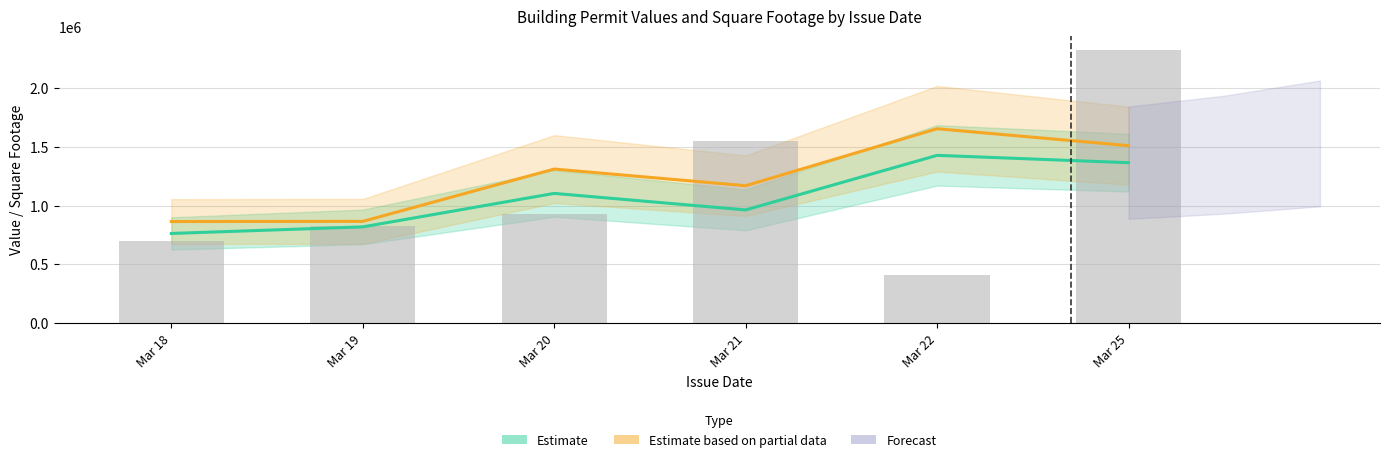

What is the value of the Estimated Value bar at the 2nd from the left?

819652.3